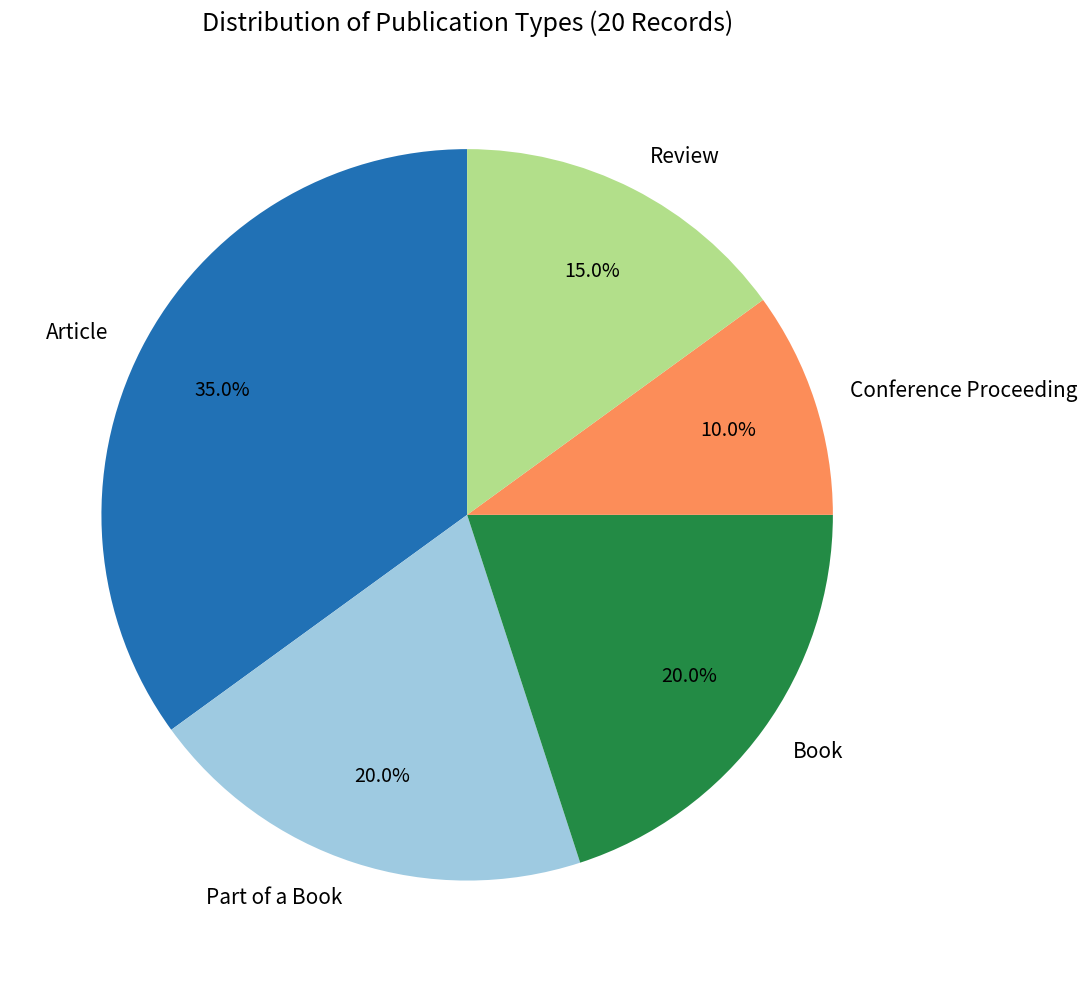

Does any single category account for the majority?

No